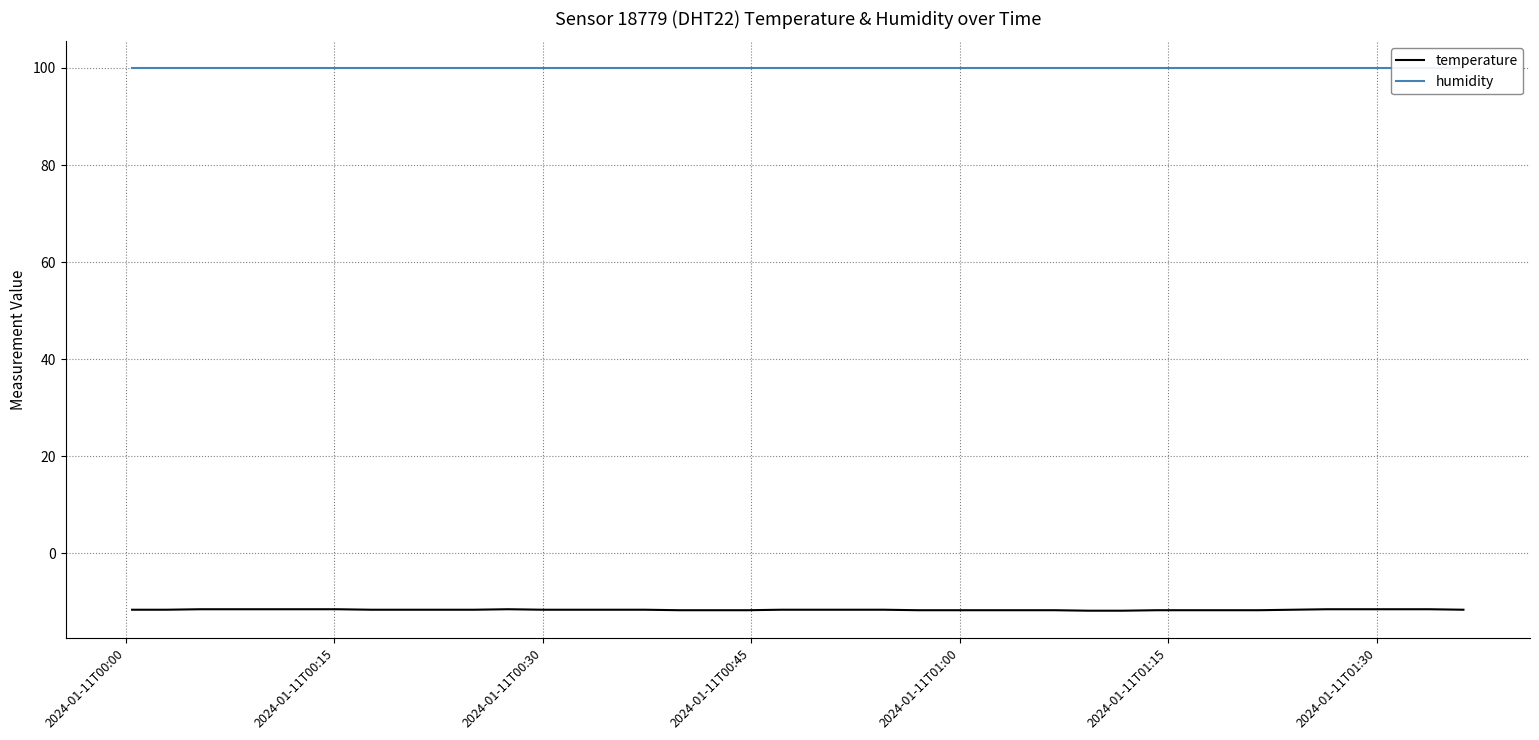

What is the maximum value for temperature?

-11.5